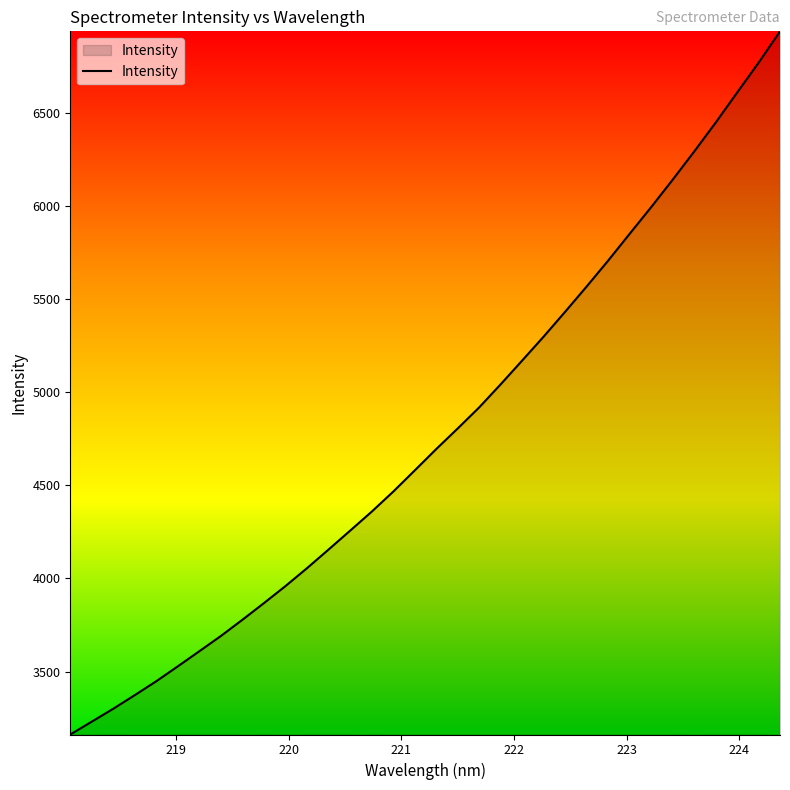

What is the difference between the maximum and minimum values?

3775.8